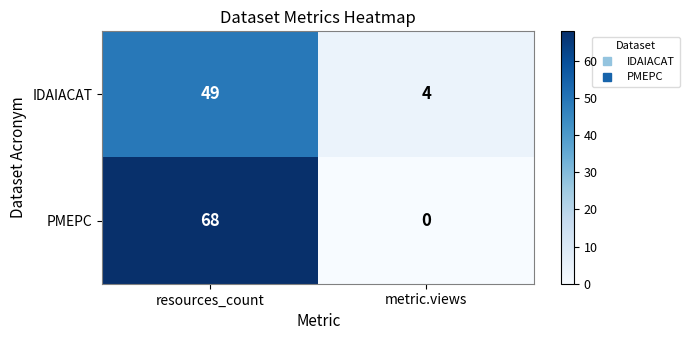

Reading left to right, what are all the values shown in this chart?

IDAIACAT: resources_count=49	metric.views=4
PMEPC: resources_count=68	metric.views=0